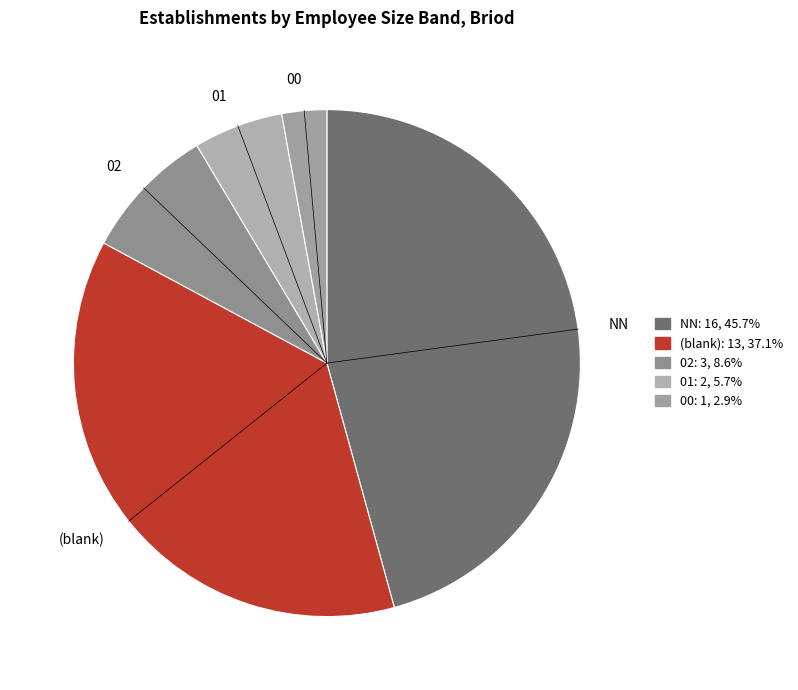

Is the sum of 00 and (blank) greater than half?

No